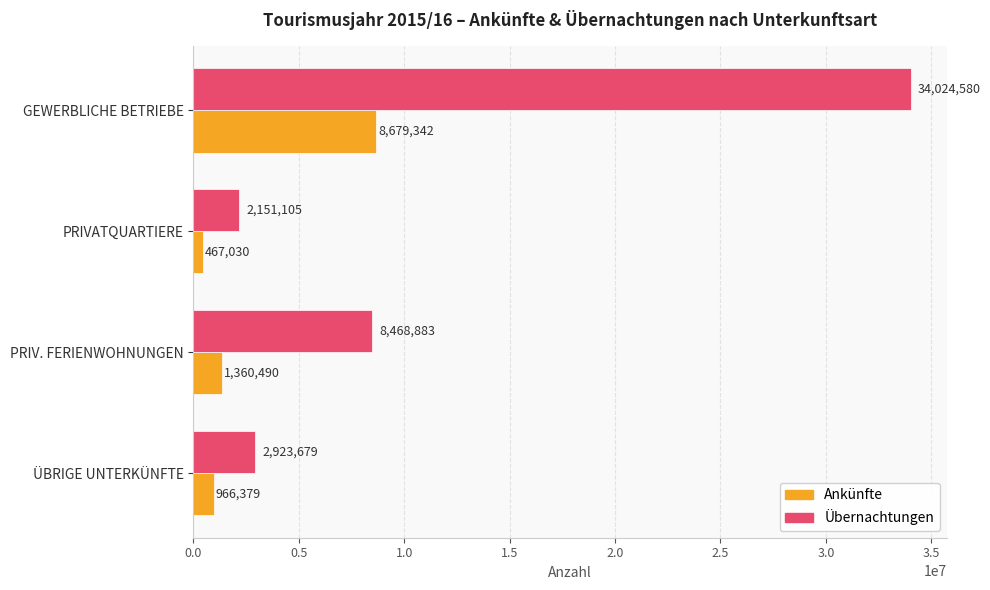

True or false: Ankünfte has a value of 5092337 at GEWERBLICHE BETRIEBE.

False